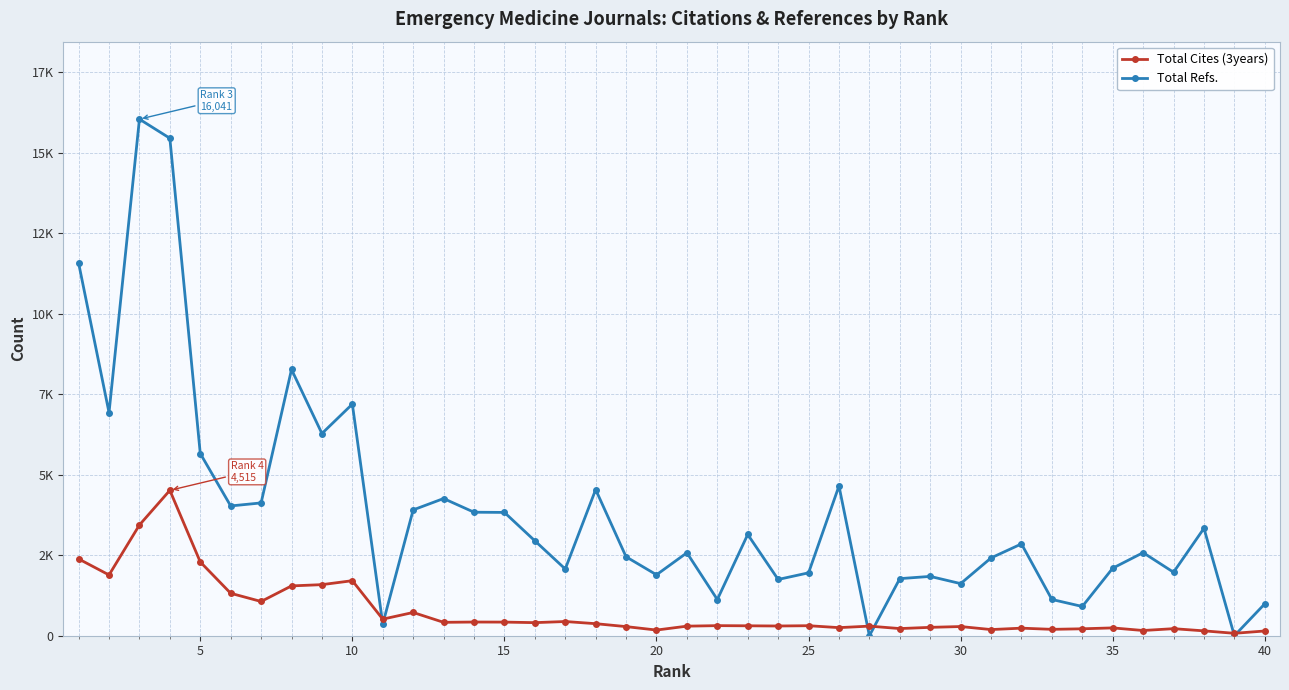

What are all the series names shown in the legend?

Total Cites (3years), Total Refs.